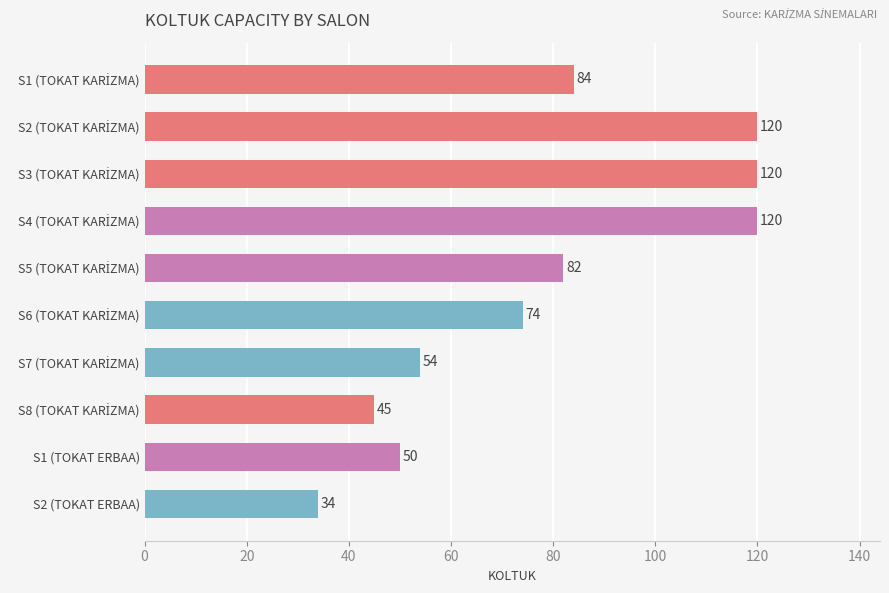

What is the sum of all values?

783